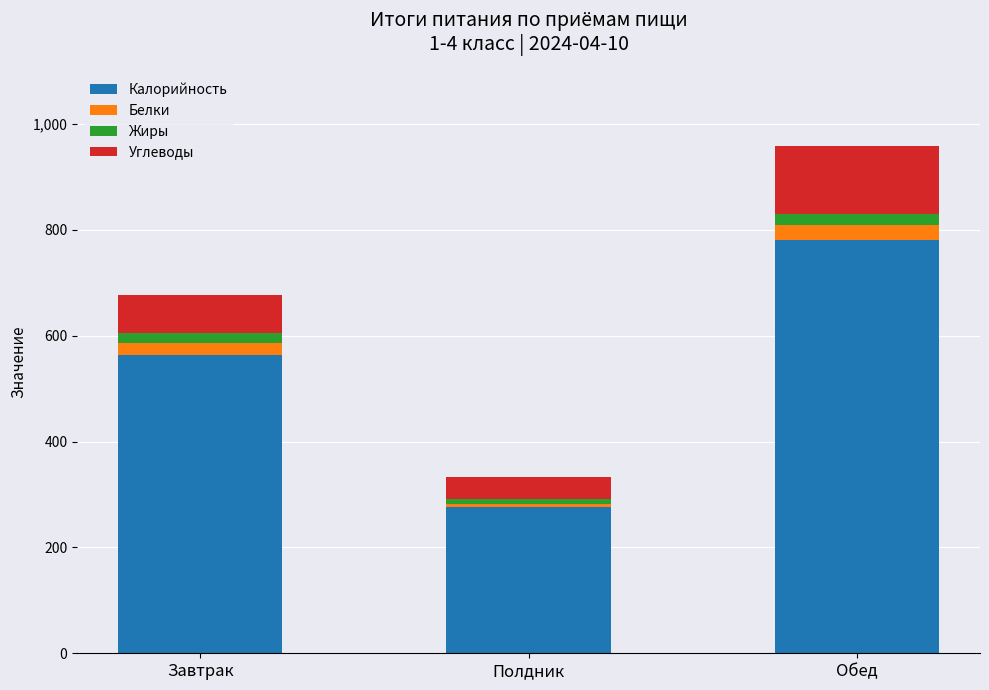

At which category is the sum across all series the highest?

Обед